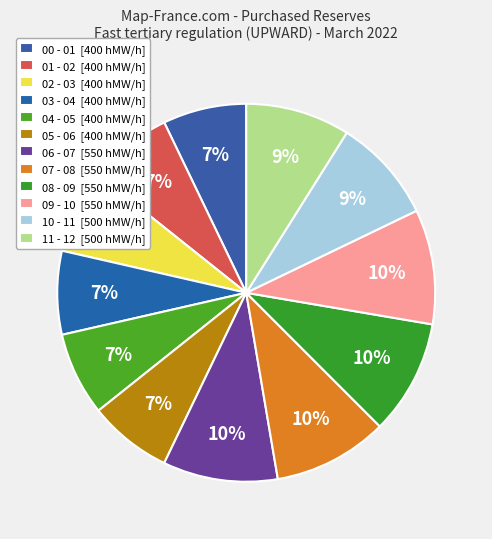

The 00 - 01 slice represents 1% of the pie. True or false?

False